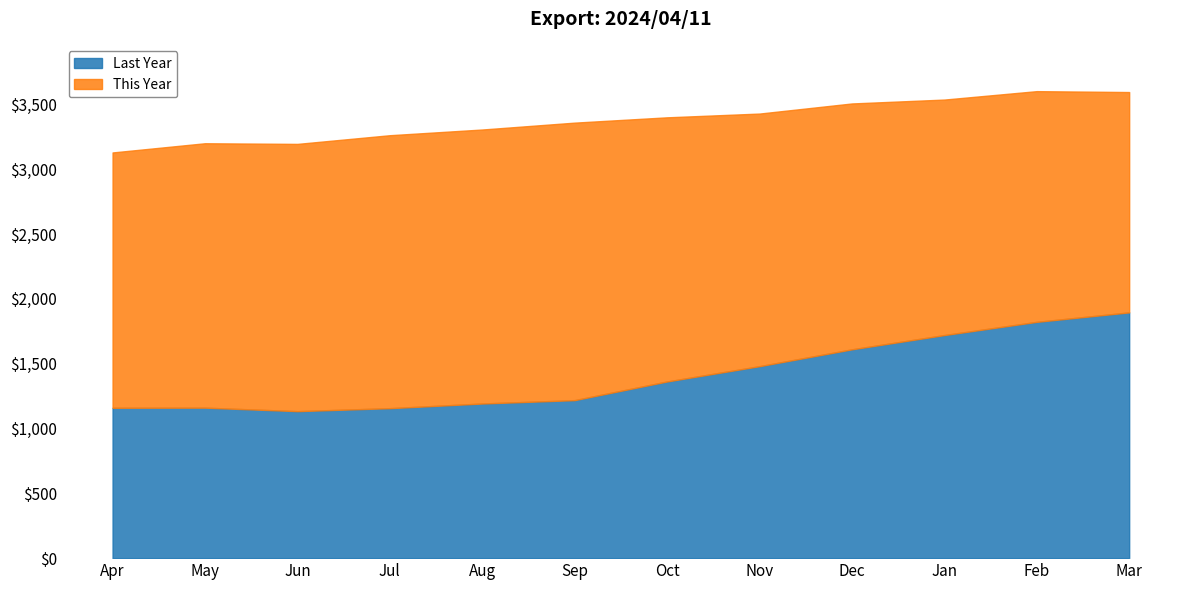

What is the label of the 12th point from the right?

Apr